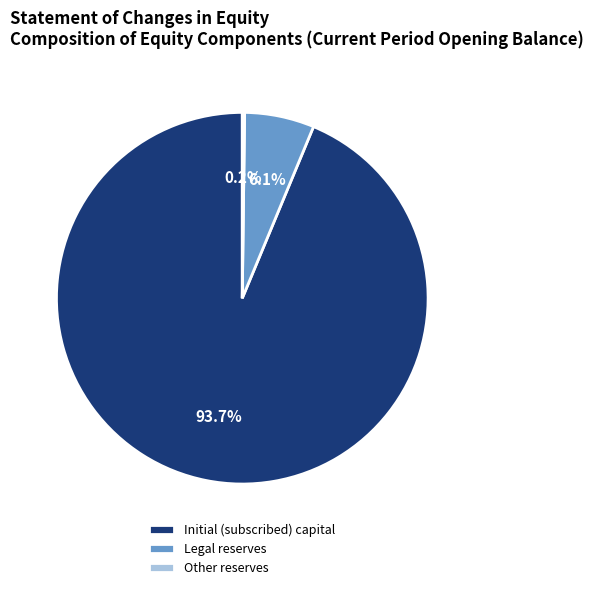

To the nearest percent, what portion does Legal reserves represent?

6%